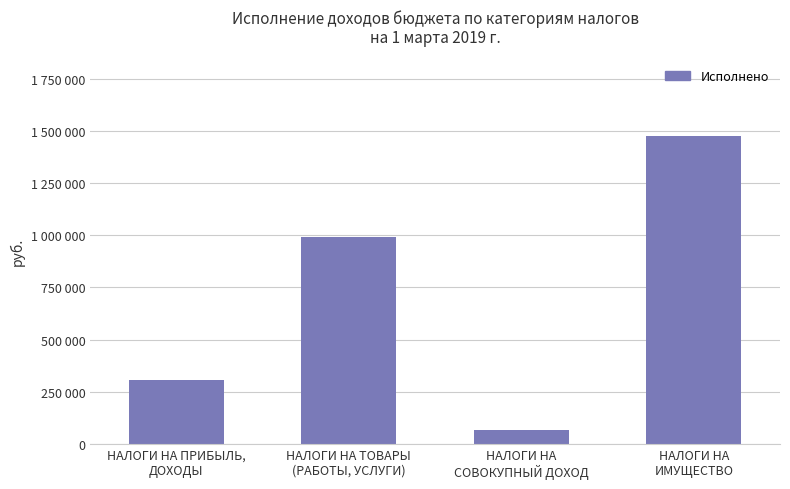

List the labels in order of value, largest first.

НАЛОГИ НА
ИМУЩЕСТВО, НАЛОГИ НА ТОВАРЫ
(РАБОТЫ, УСЛУГИ), НАЛОГИ НА ПРИБЫЛЬ,
ДОХОДЫ, НАЛОГИ НА
СОВОКУПНЫЙ ДОХОД